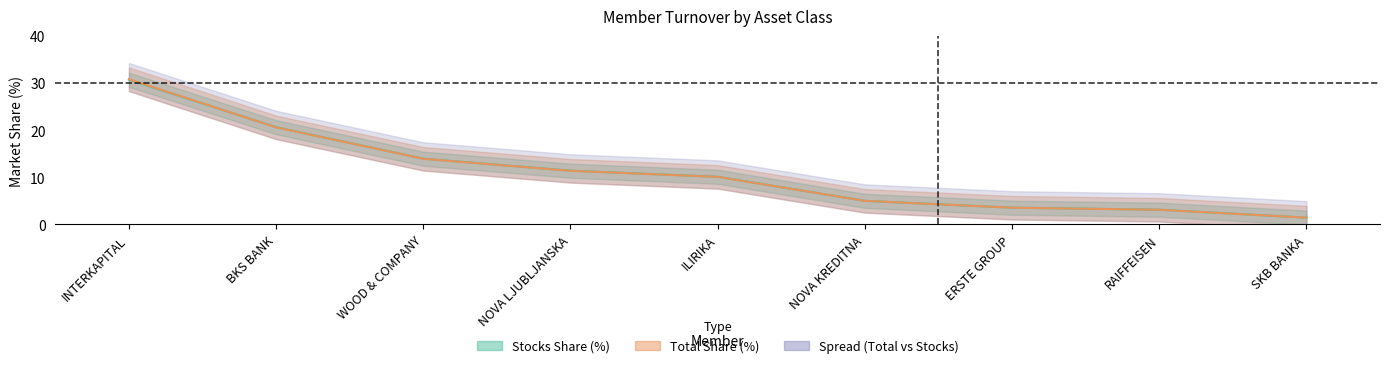

True or false: Stocks Turnover has more than 0 points higher than both neighbors.

False